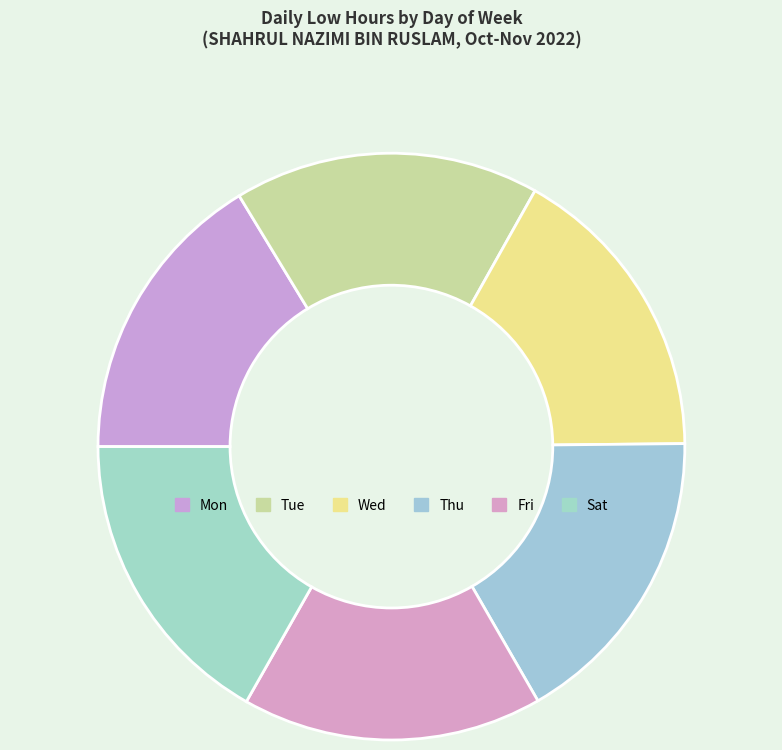

Is it true that Wed is 7% of the pie?

False